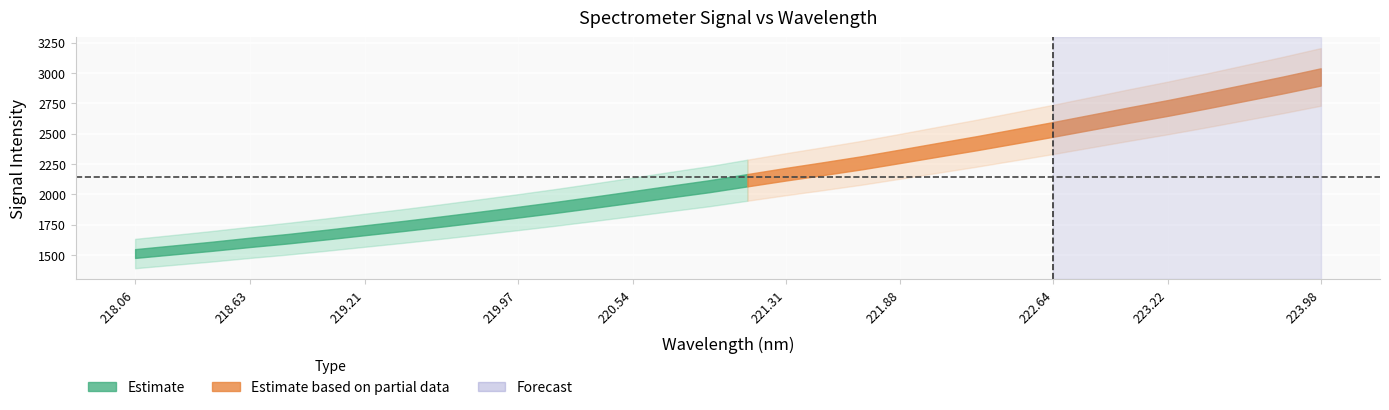

Where does the data first go above 2116?

221.1174